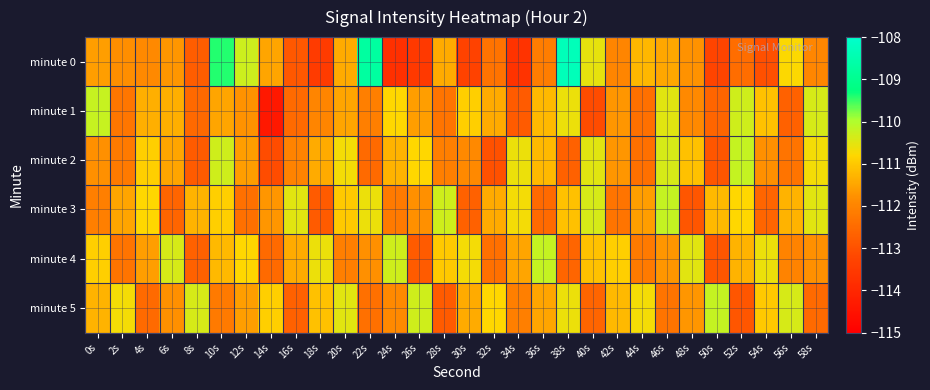

What is the difference between the highest and lowest values at 52s?

2.7